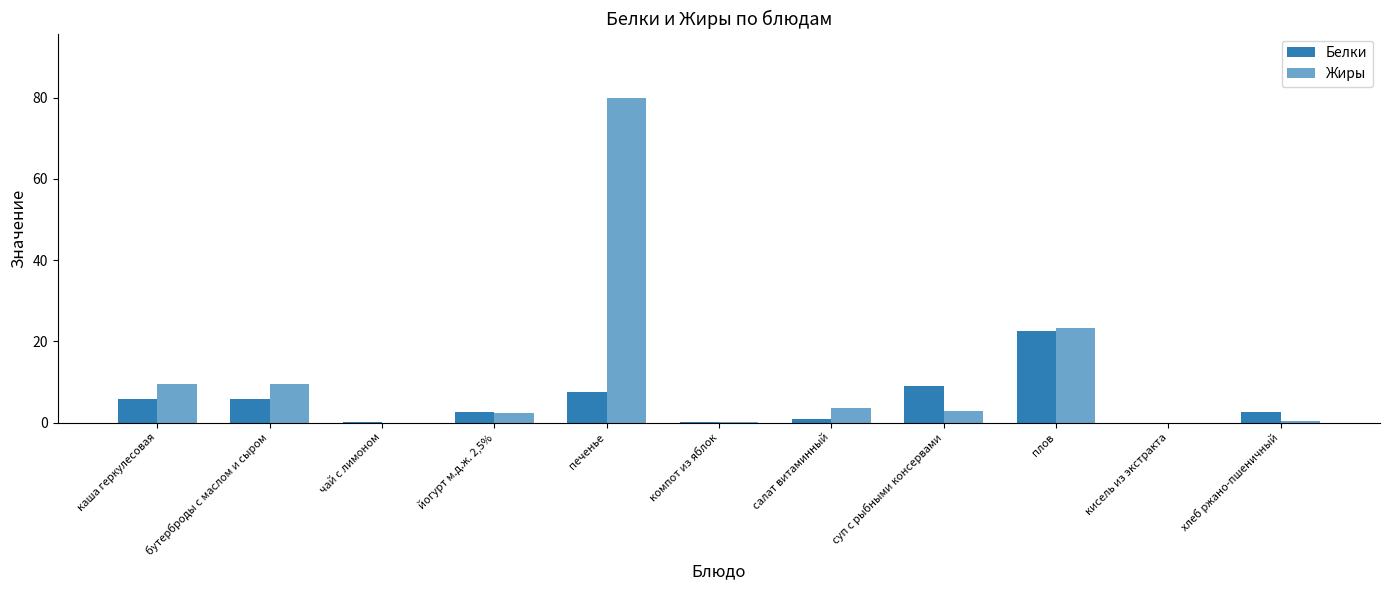

What is the value of the Жиры bar at the 1st from the left?

9.4